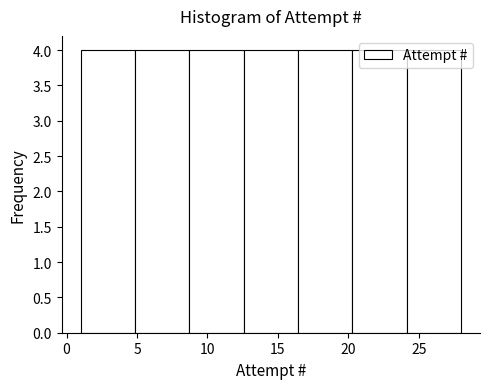

Reading left to right, transcribe this chart: for each bar, give the range it covers on the x-axis and its height. Neither the bar edges nor the heights are printed on the chart, so give them approximately, as read against the axes.

1.0 to 5.0: 4
5.0 to 8.5: 4
8.5 to 12.5: 4
12.5 to 16.5: 4
16.5 to 20.5: 4
20.5 to 24.0: 4
24.0 to 28.0: 4